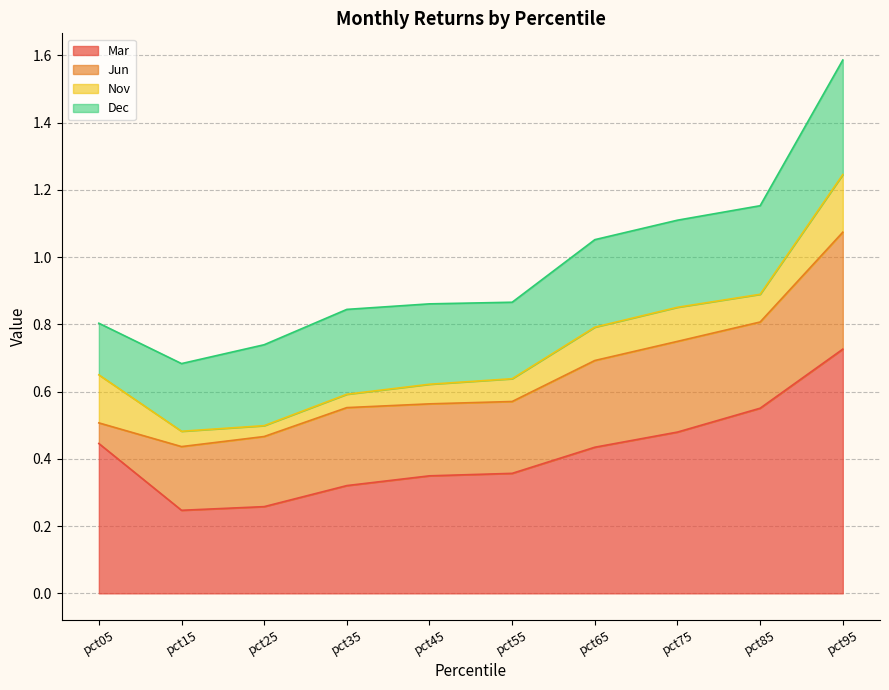

Which series has the largest range (max minus min)?

Mar